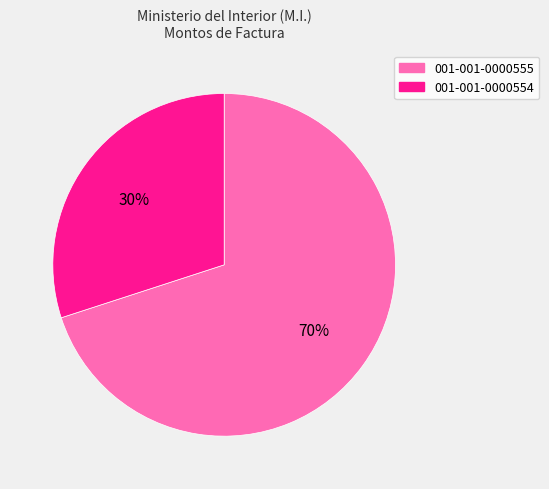

To the nearest percent, what is the average slice percentage?

50%